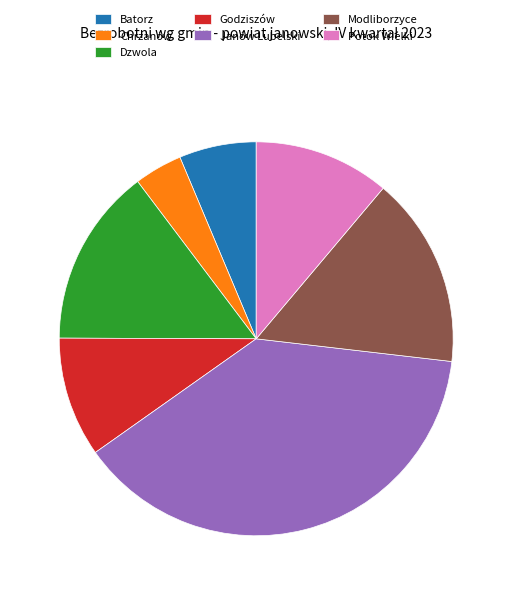

Combined, do Modliborzyce and Godziszów account for over 50%?

No